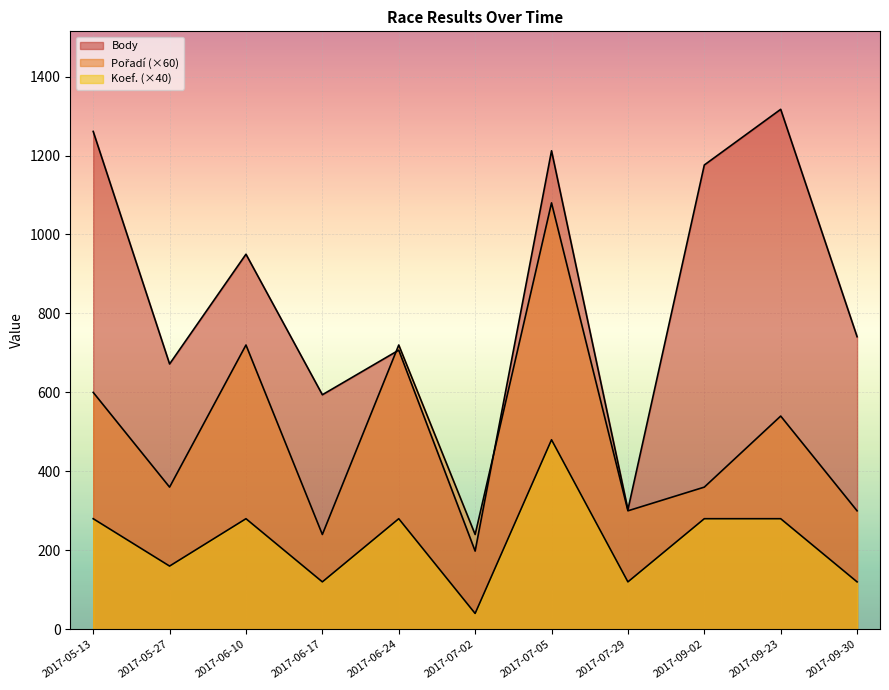

Rank the series at 2017-07-29 from highest to lowest value.

Body, Pořadí, Koef.